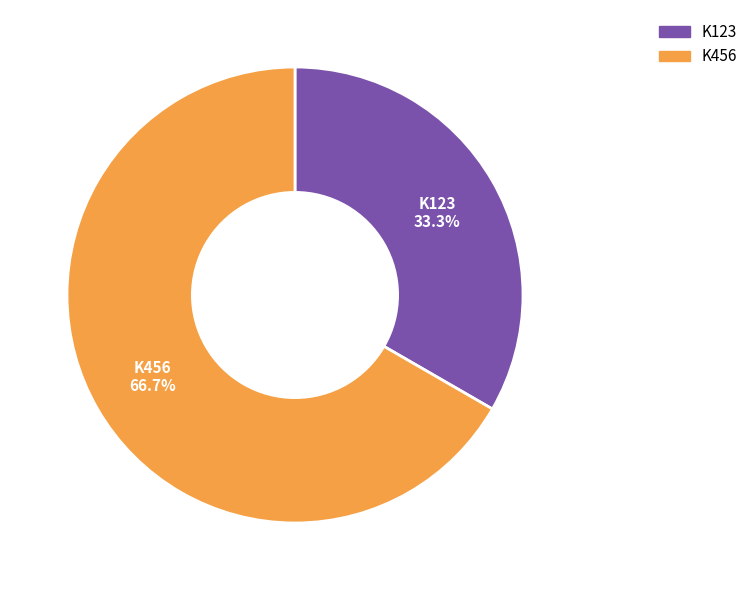

What percentage is the K123 slice, to the nearest percent?

33%